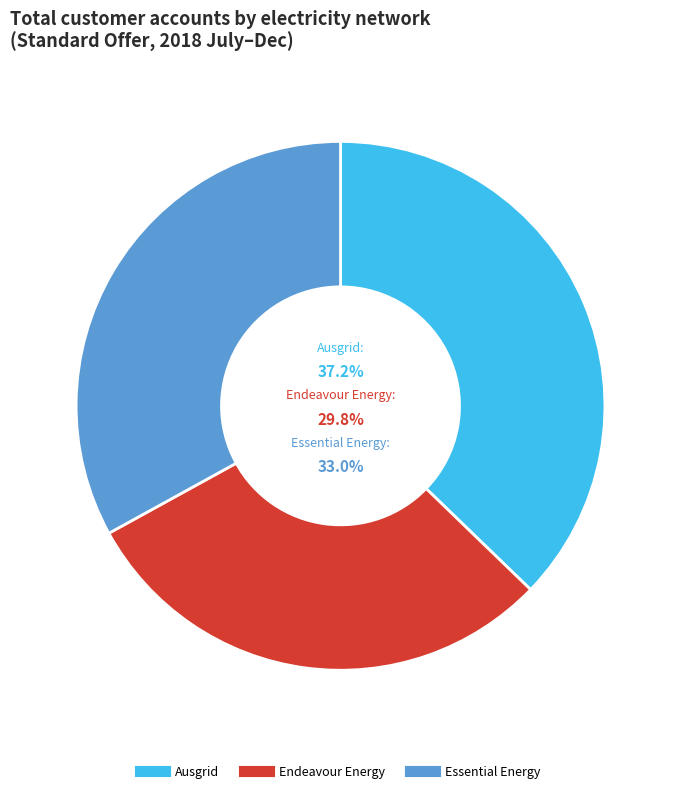

Combined, do Essential Energy and Ausgrid account for over 50%?

Yes